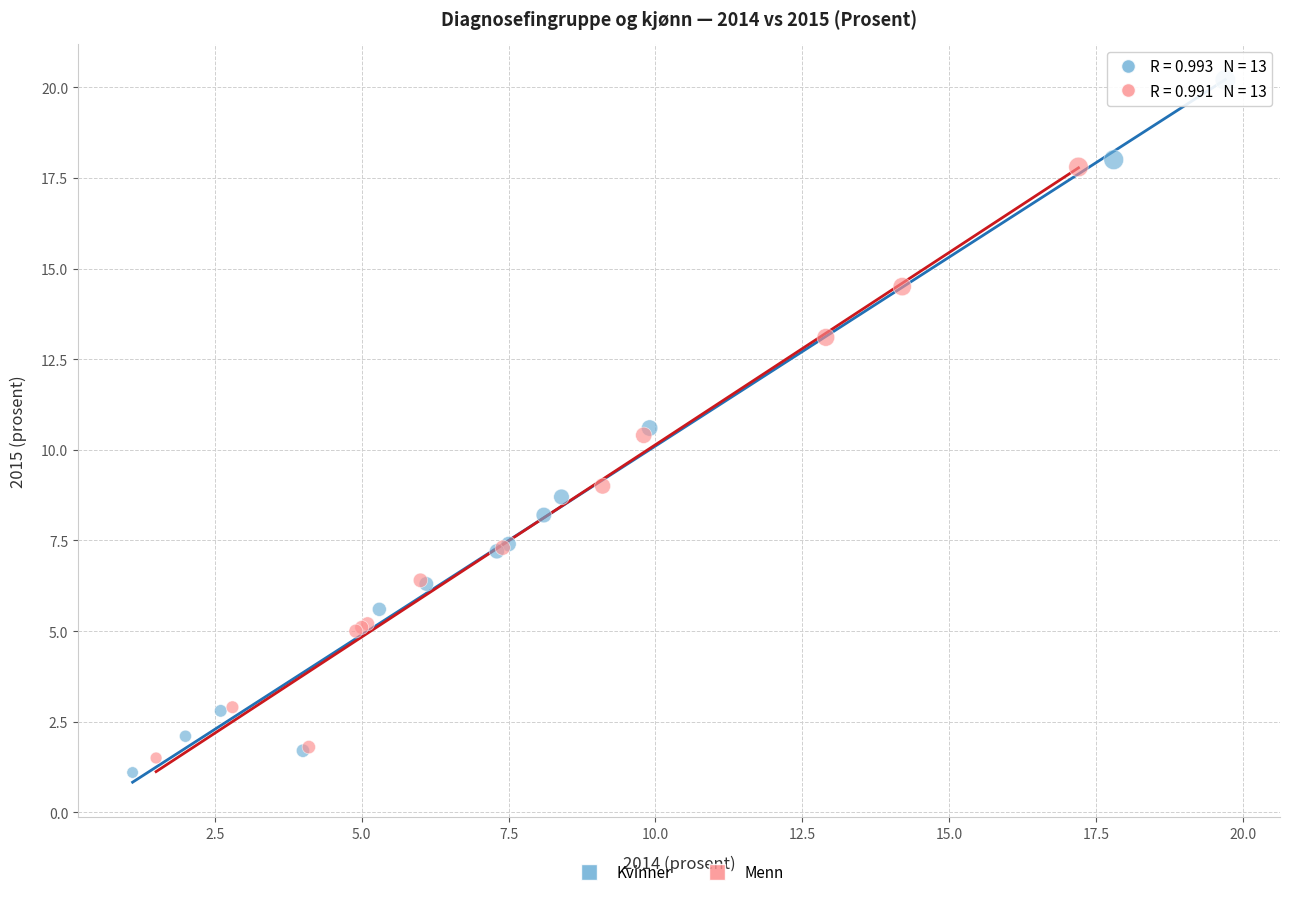

Which series contains the highest Y value?

Kvinner